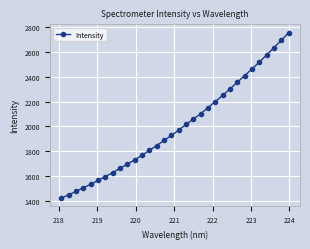

What is the value of the 26th point from the left?

2410.0